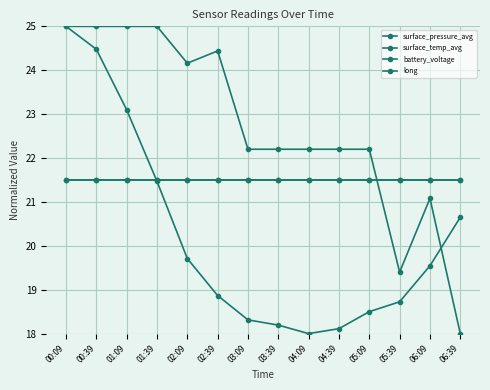

Does the chart have visible grid lines?

Yes